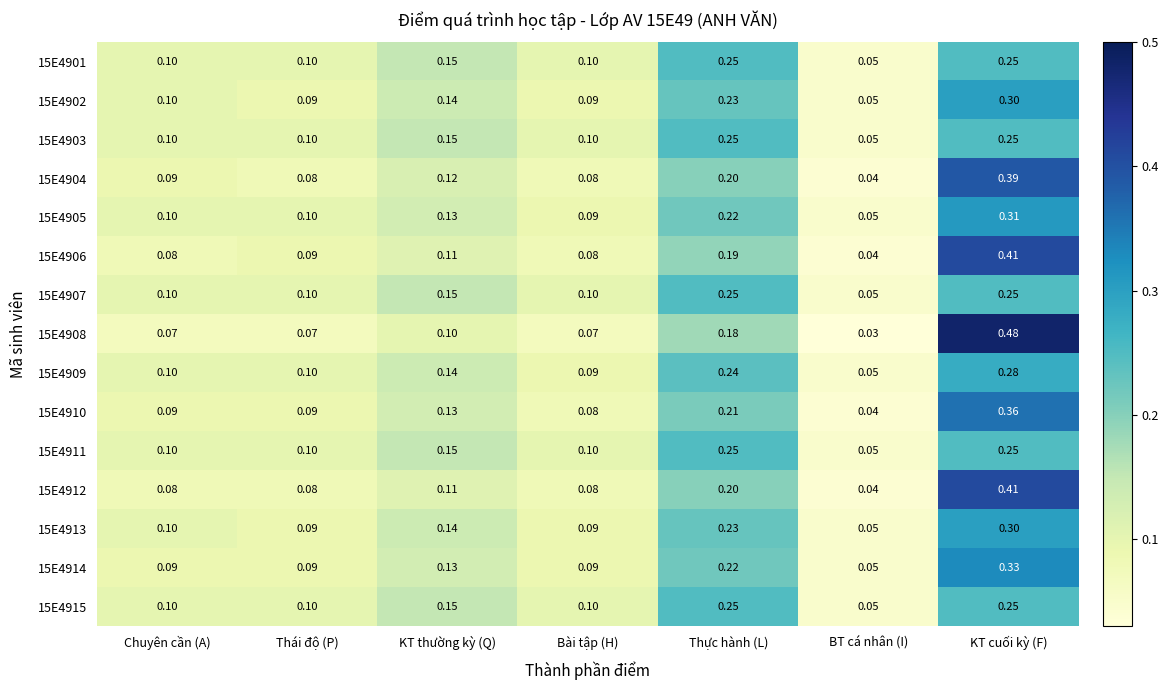

At which label is 15E4901 closest to 0?

BT cá nhân (I)